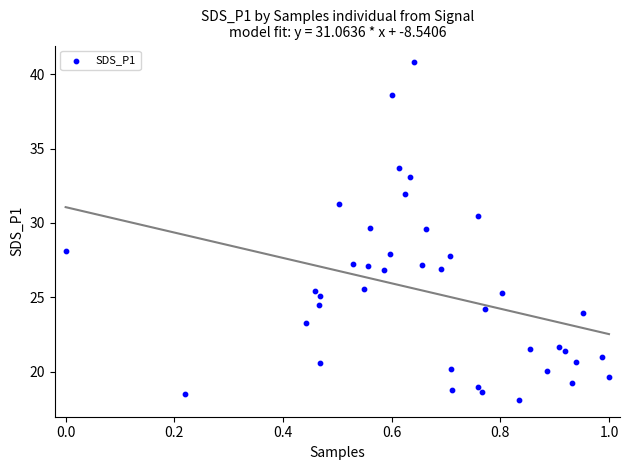

What is the range of Y values (max minus min)?

22.7